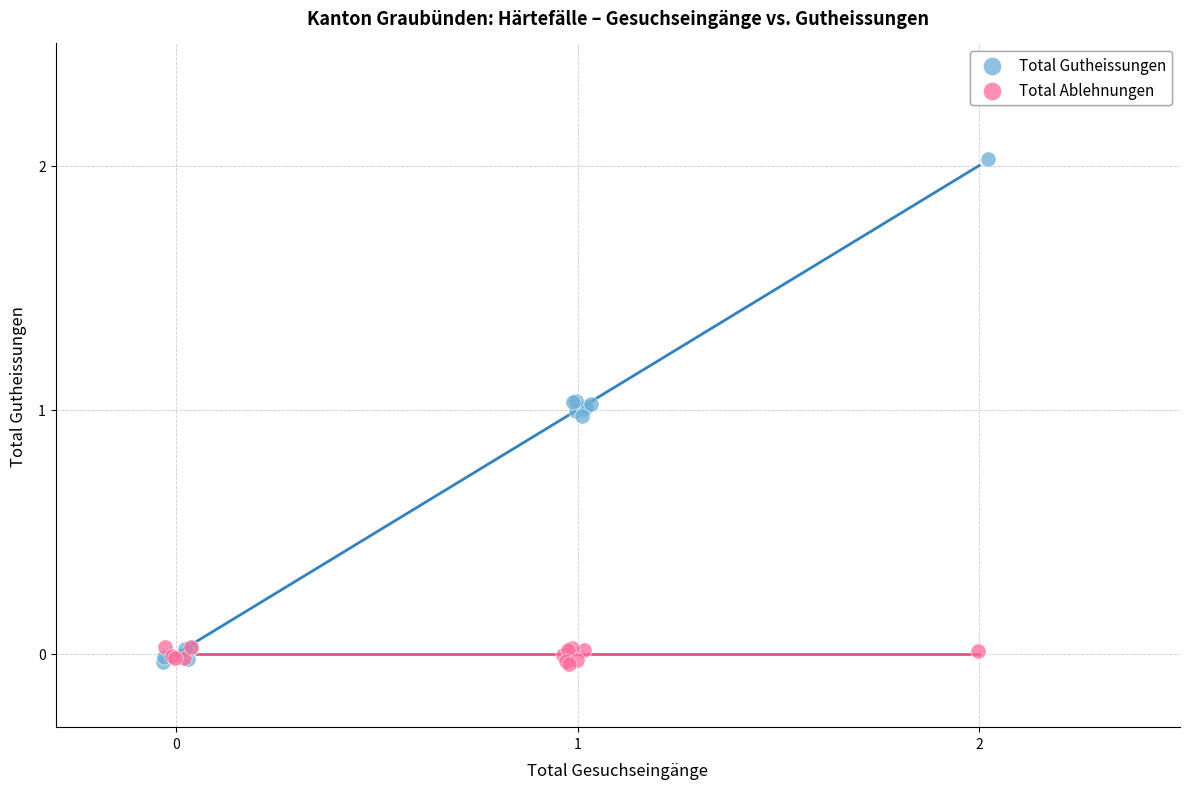

What are all the series names shown in the legend?

Total Gutheissungen, Total Ablehnungen